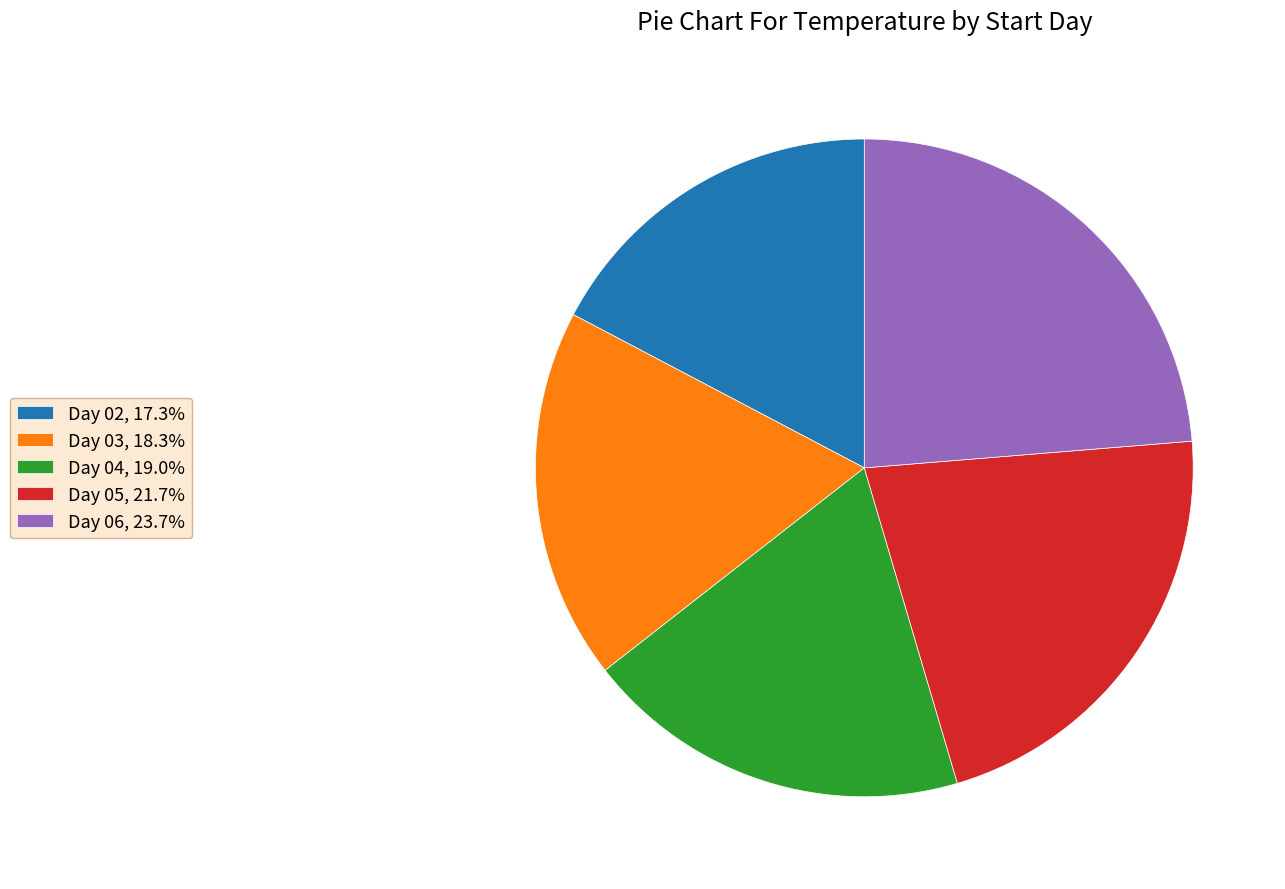

Approximately how many times larger is the value at Day 02, 17.3% compared to Day 05, 21.7%?

0.8